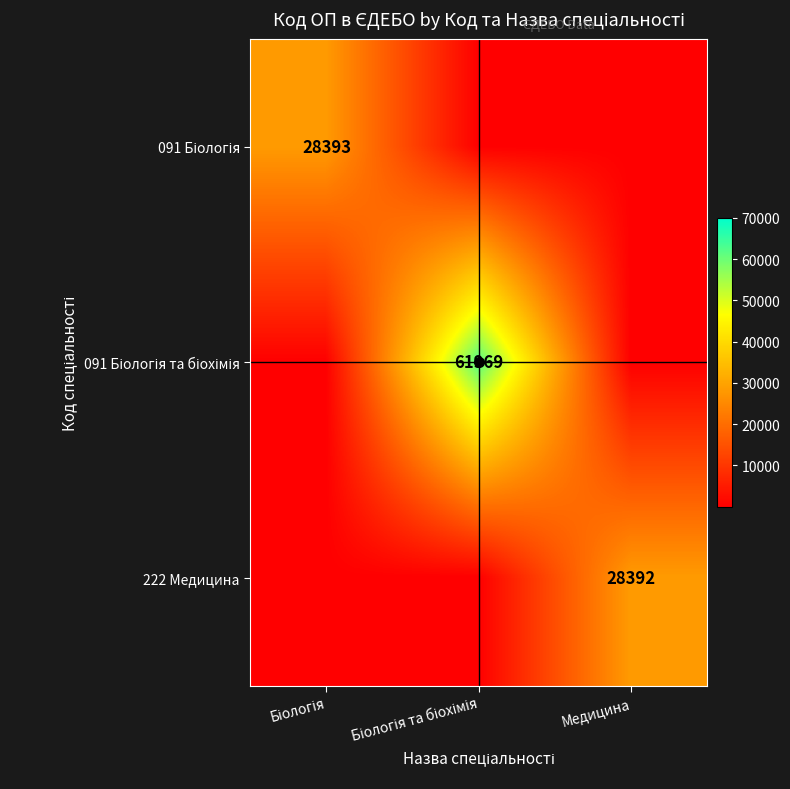

The 091 Біологія та біохімія series shows 1 at Біологія. True or false?

True